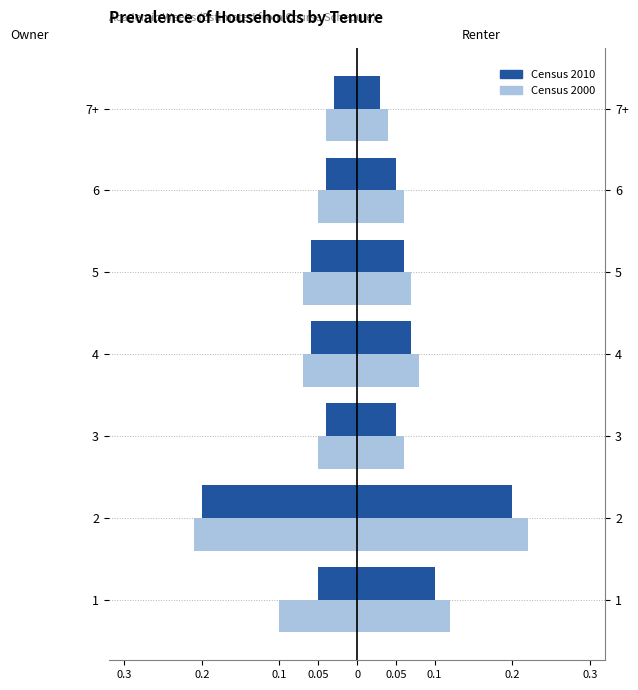

True or false: Census 2000 has a value of -0.0 at 3.

False